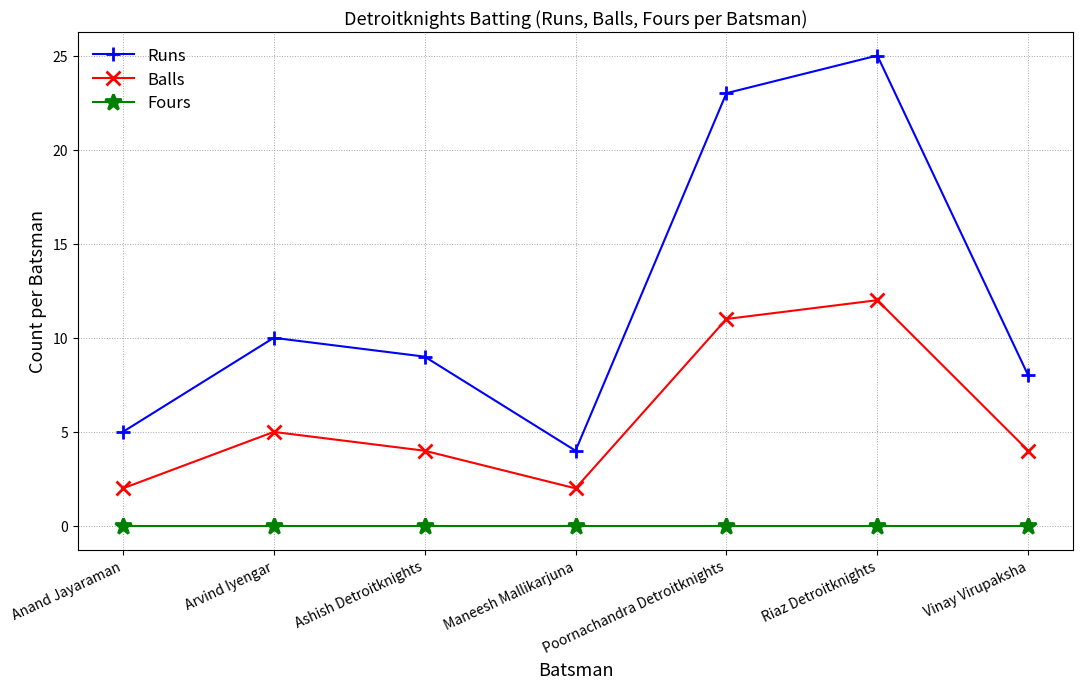

Is it true that Fours equals 0 at Vinay Virupaksha?

True